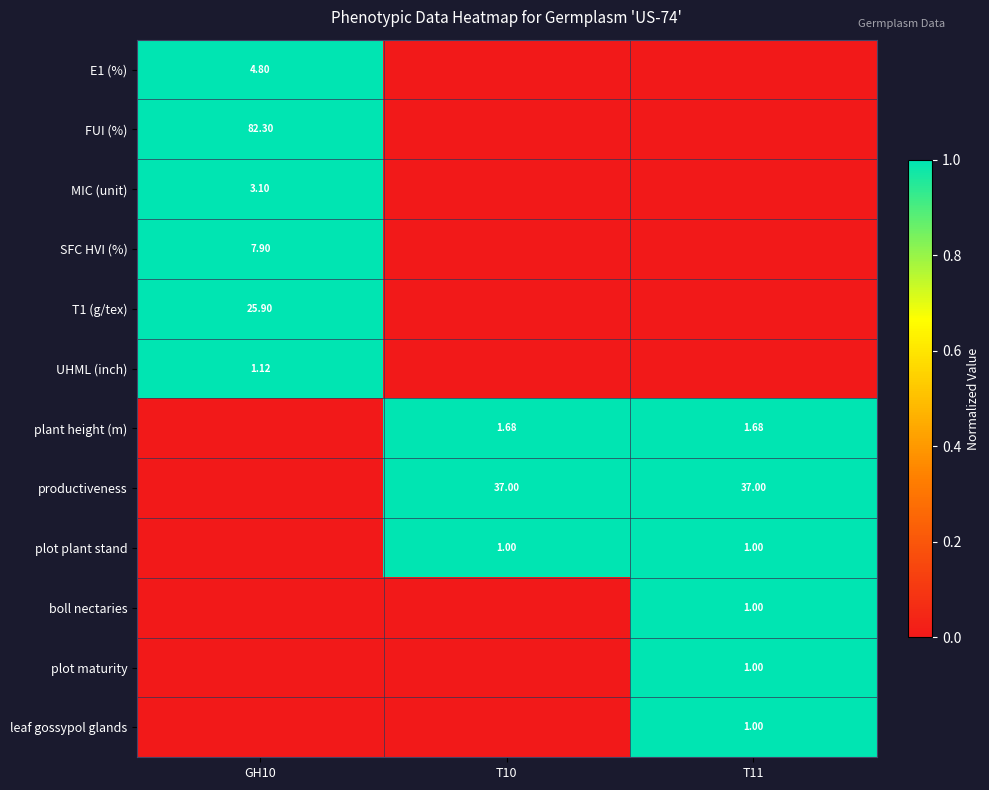

What is the total value across all series at T11?

6